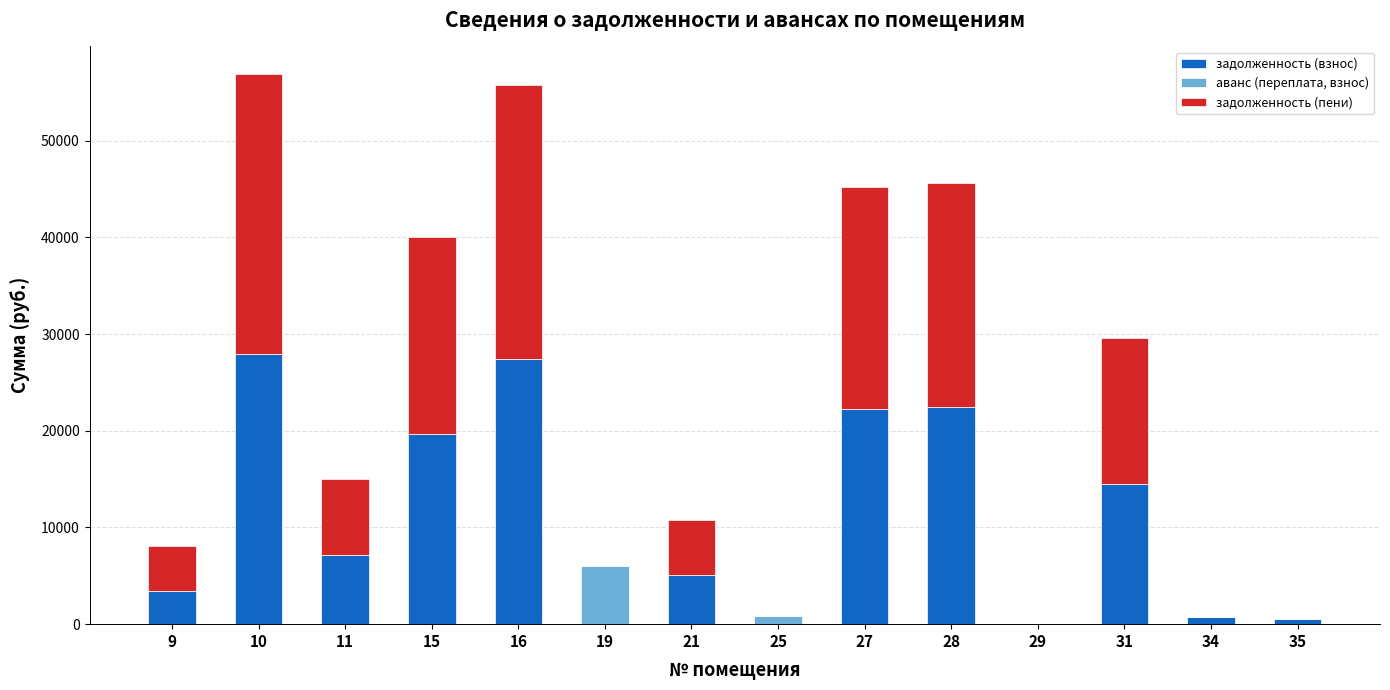

How many categories are shown in the chart?

14